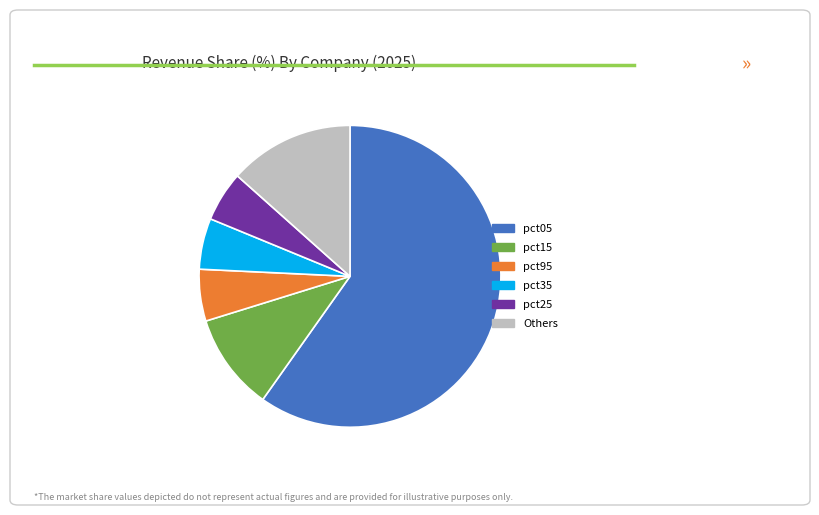

Does pct05 account for over 50% of the chart?

Yes